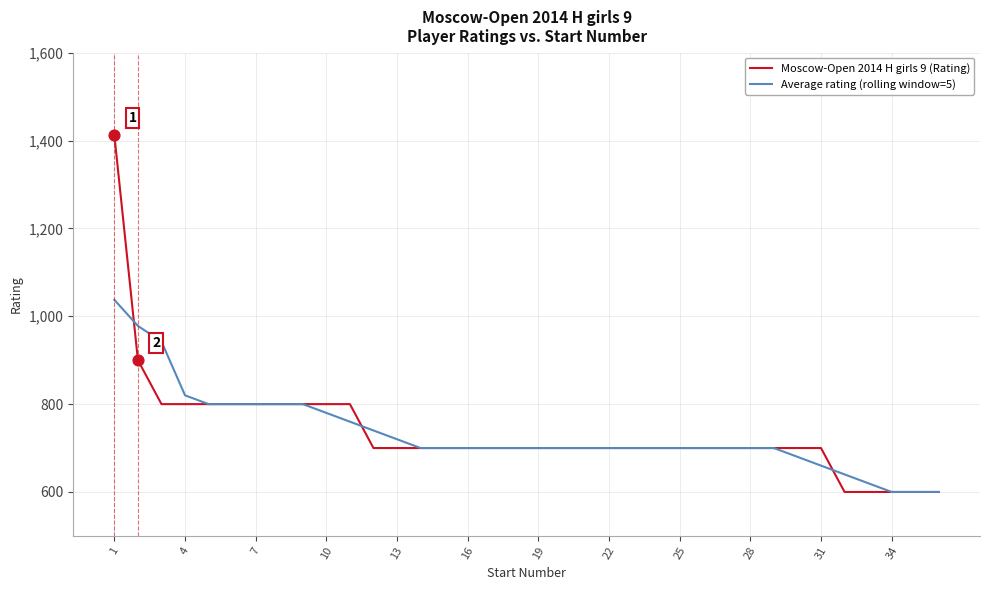

List the series in order of their peak value, lowest first.

Average rating (rolling window=5), Moscow-Open 2014 H girls 9 (Rating)